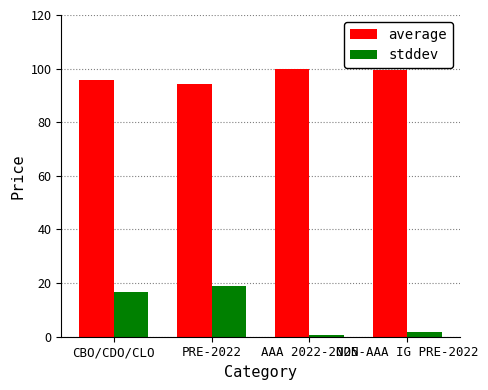

At how many categories does at least one series exceed 91?

4